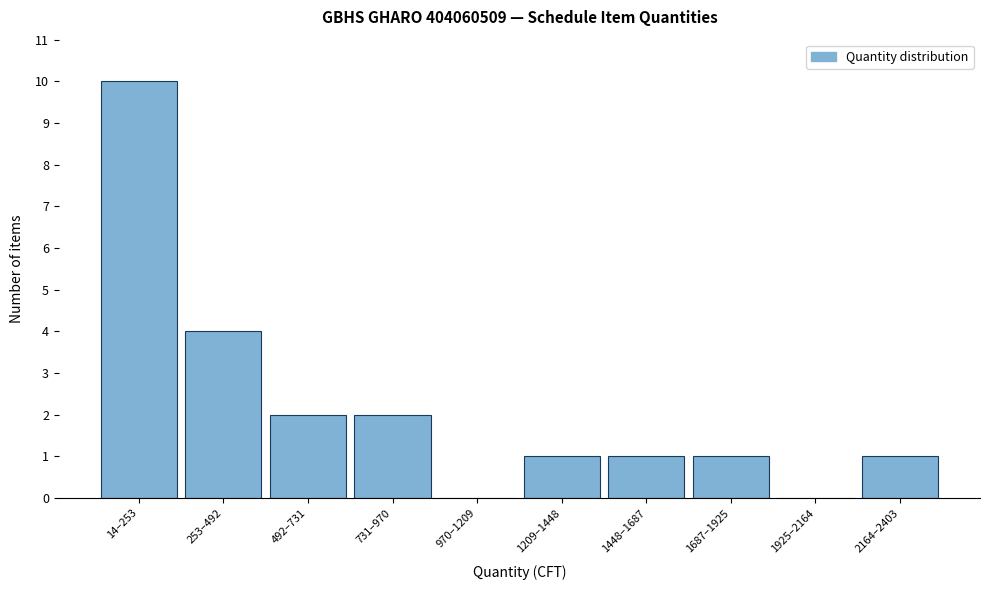

Reading left to right, what are all the values shown in this chart?

14–253=10	253–492=4	492–731=2	731–970=2	970–1209=0	1209–1448=1	1448–1687=1	1687–1925=1	1925–2164=0	2164–2403=1